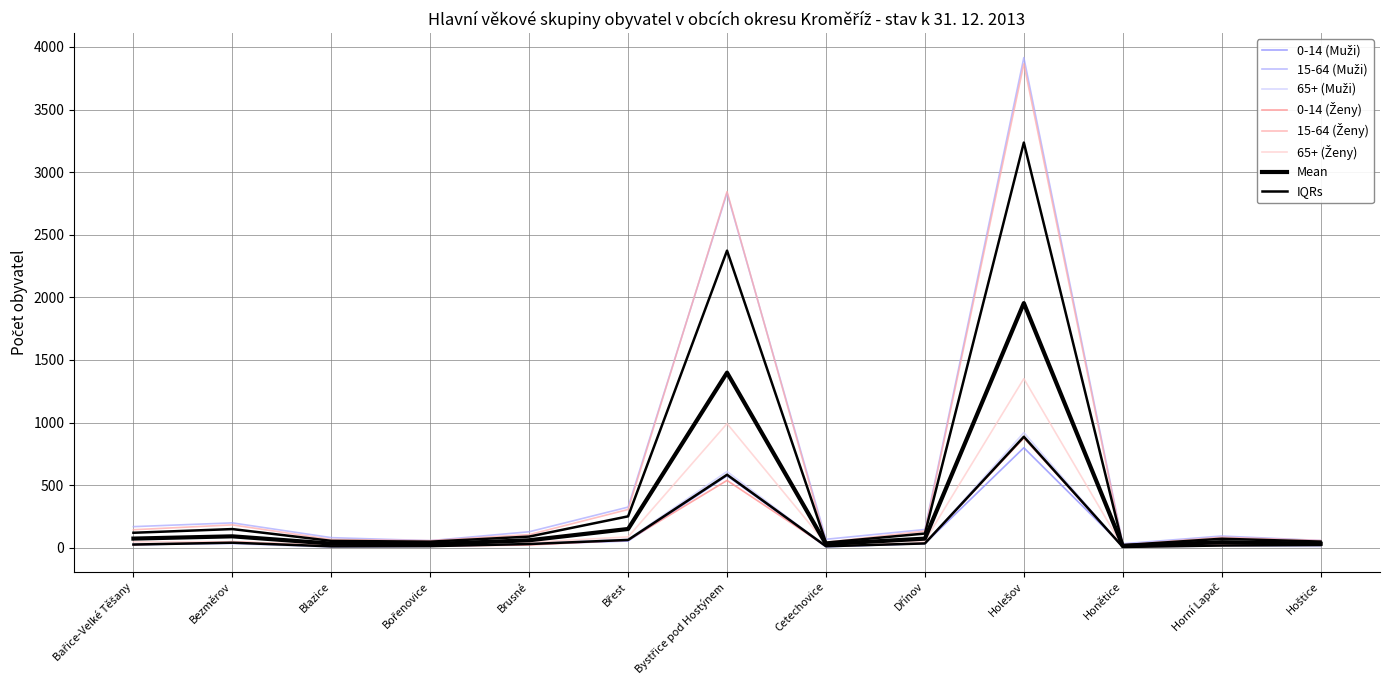

What is the difference between the second highest and second lowest values in the 65+ (Ženy) series?

975